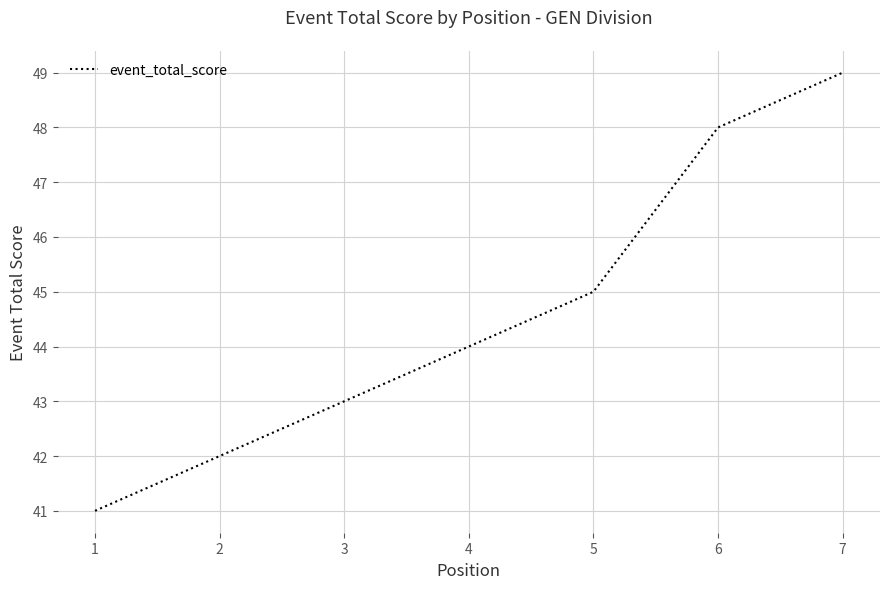

Rank the categories by value from lowest to highest.

1, 2, 3, 4, 5, 6, 7